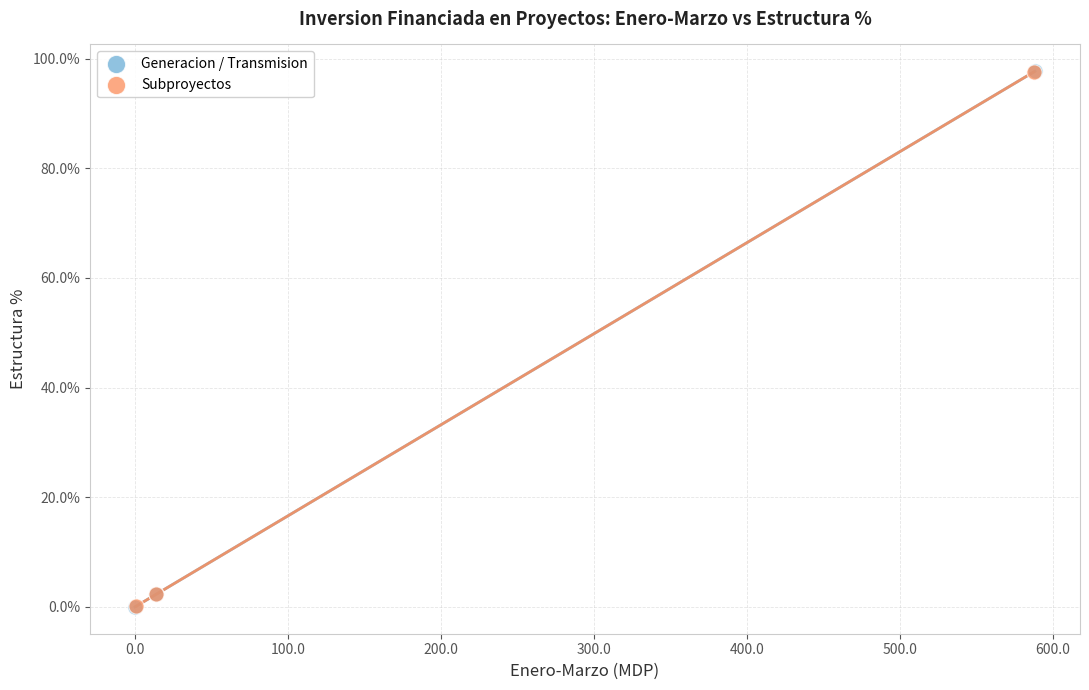

What are all the series names shown in the legend?

Generacion / Transmision, Subproyectos